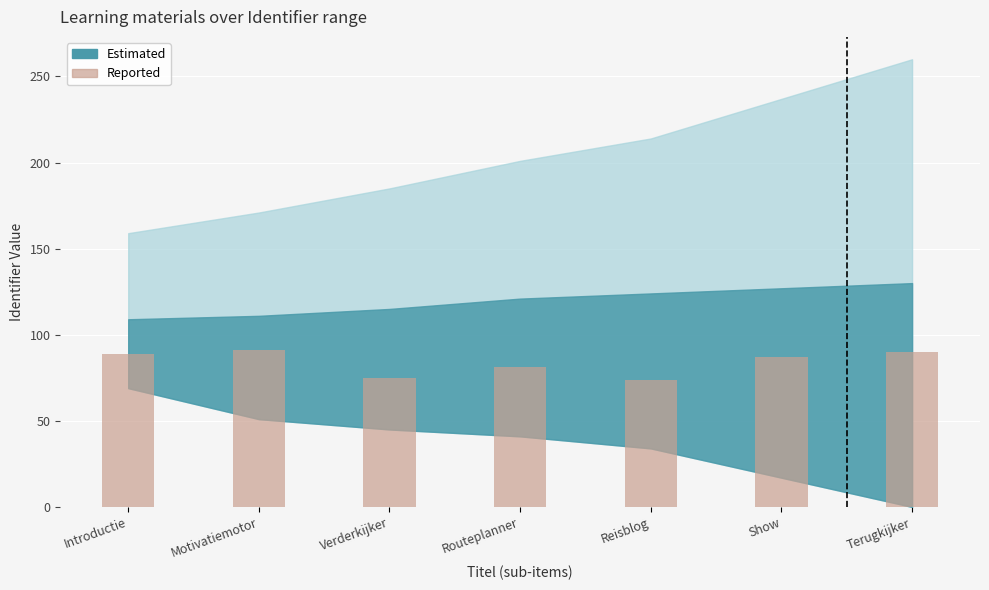

What is the sum of all values?

587